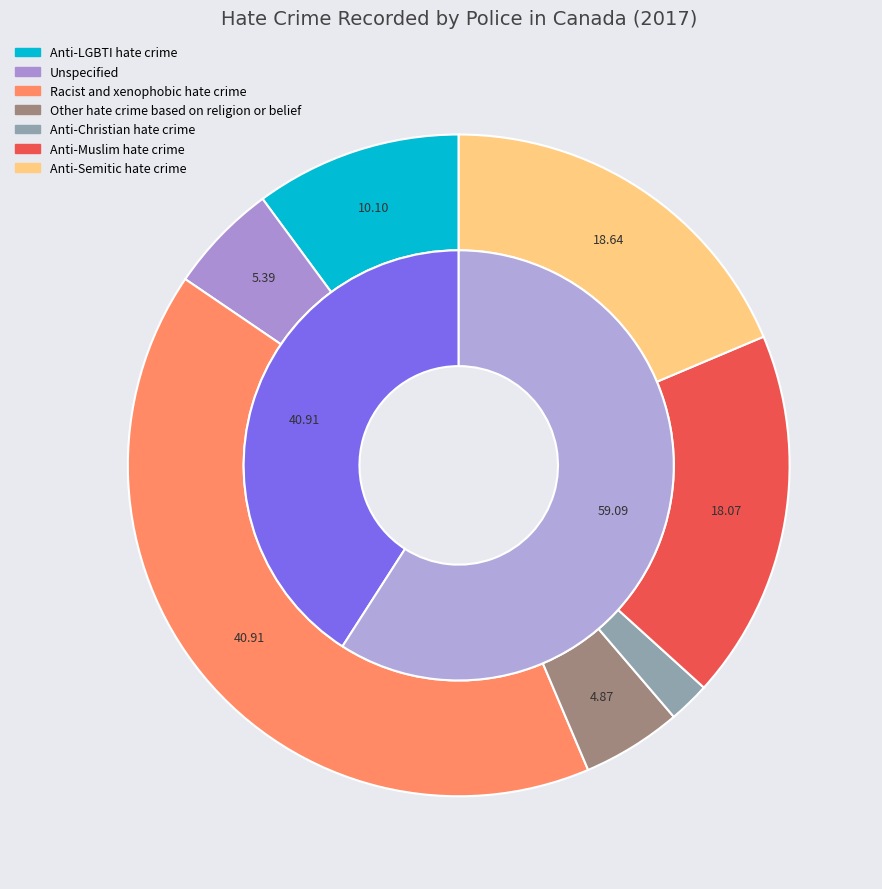

To the nearest percent, what portion does Unspecified represent?

5%